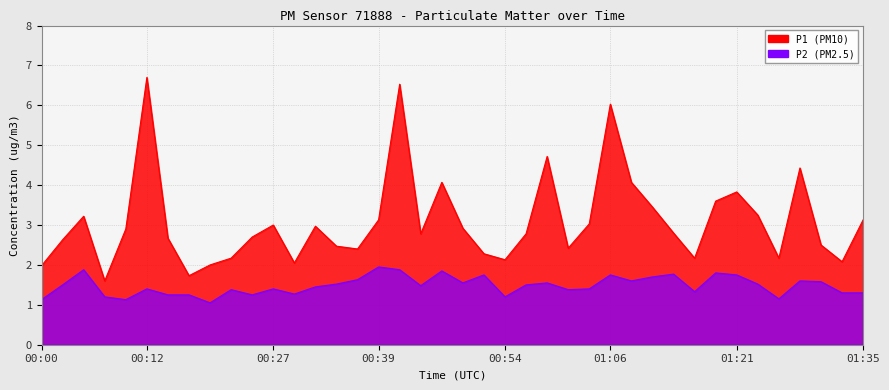

What is the difference between the highest and lowest values at 01:31?

0.9